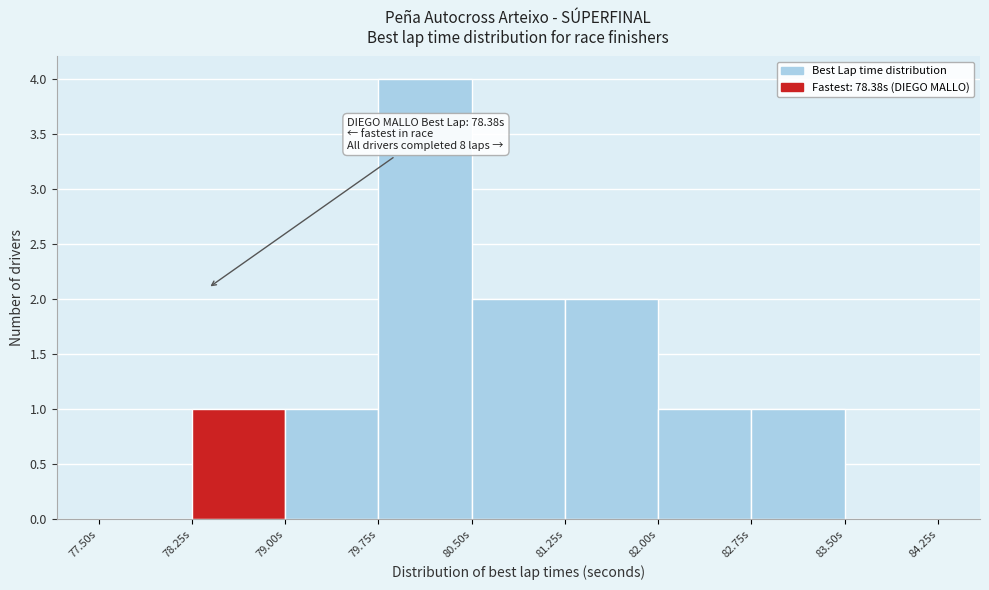

Which range on the x-axis has the tallest bar?

79.75 to 80.50